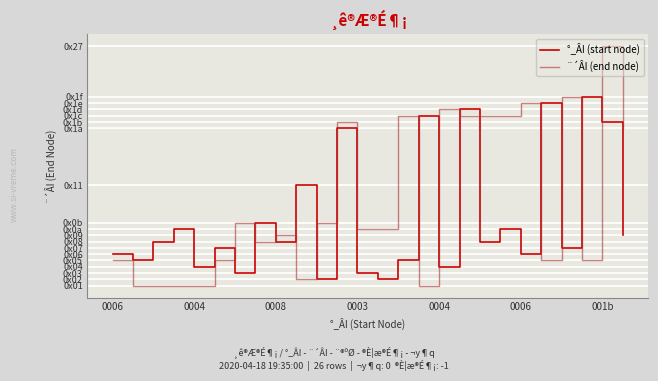

True or false: ¨´ÂI (end node) has more than 1 points higher than both neighbors.

True